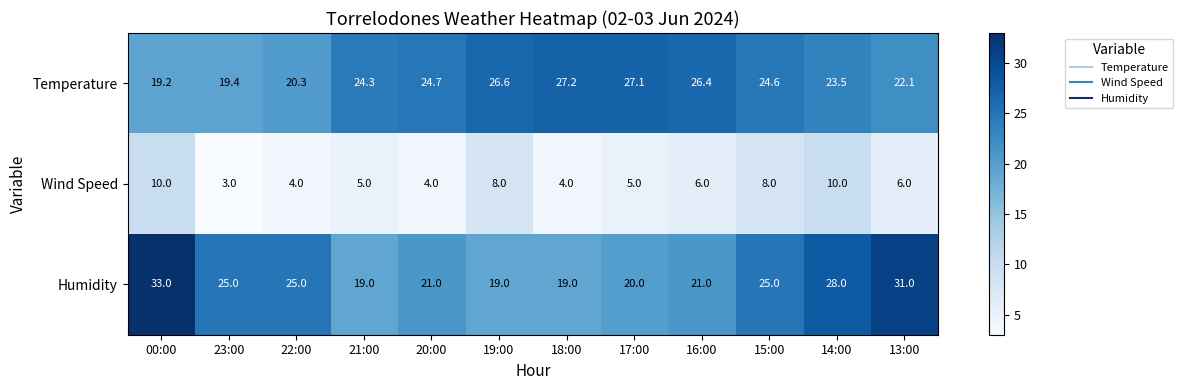

Where is Temperature nearest to the value 23?

14:00